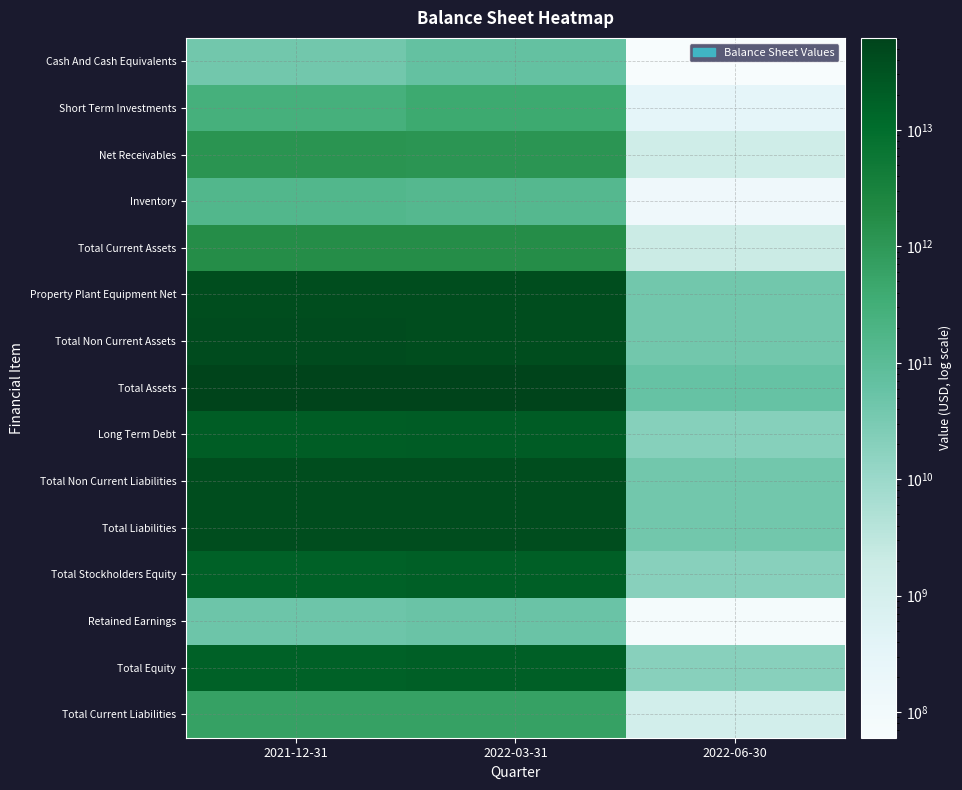

At which category is the sum across all series the highest?

2022-03-31